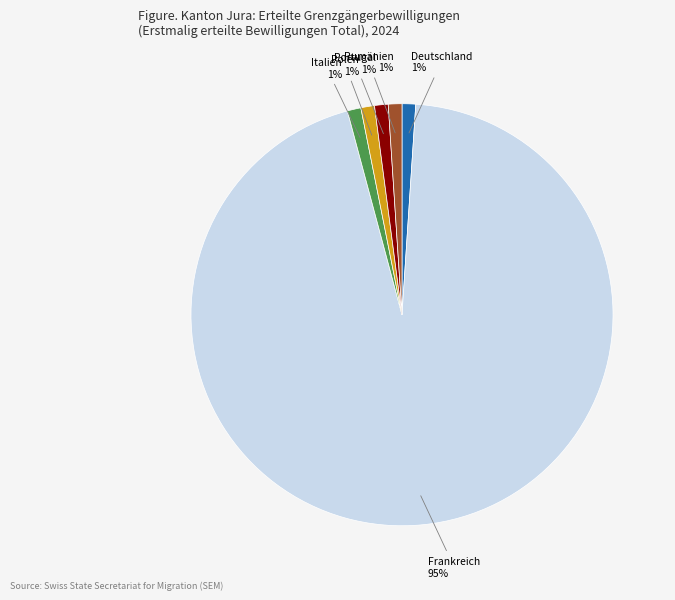

Which category has the biggest portion of the pie?

Frankreich